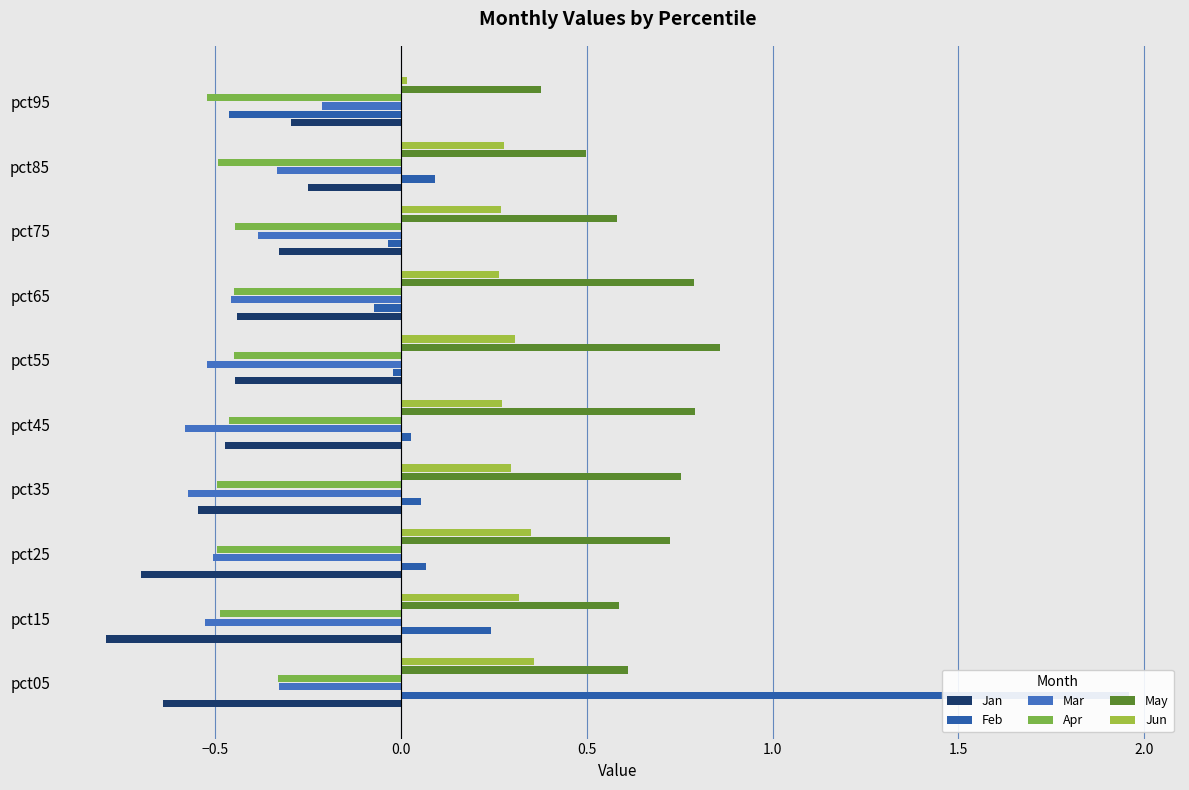

Are the bars grouped side by side (vs. stacked)?

Yes